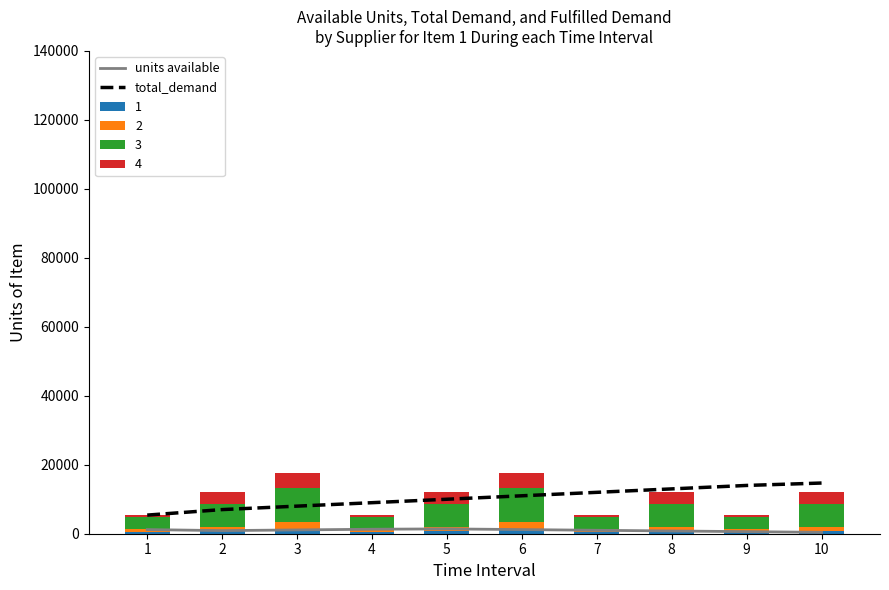

Where is total_demand nearest to the value 10050?

5